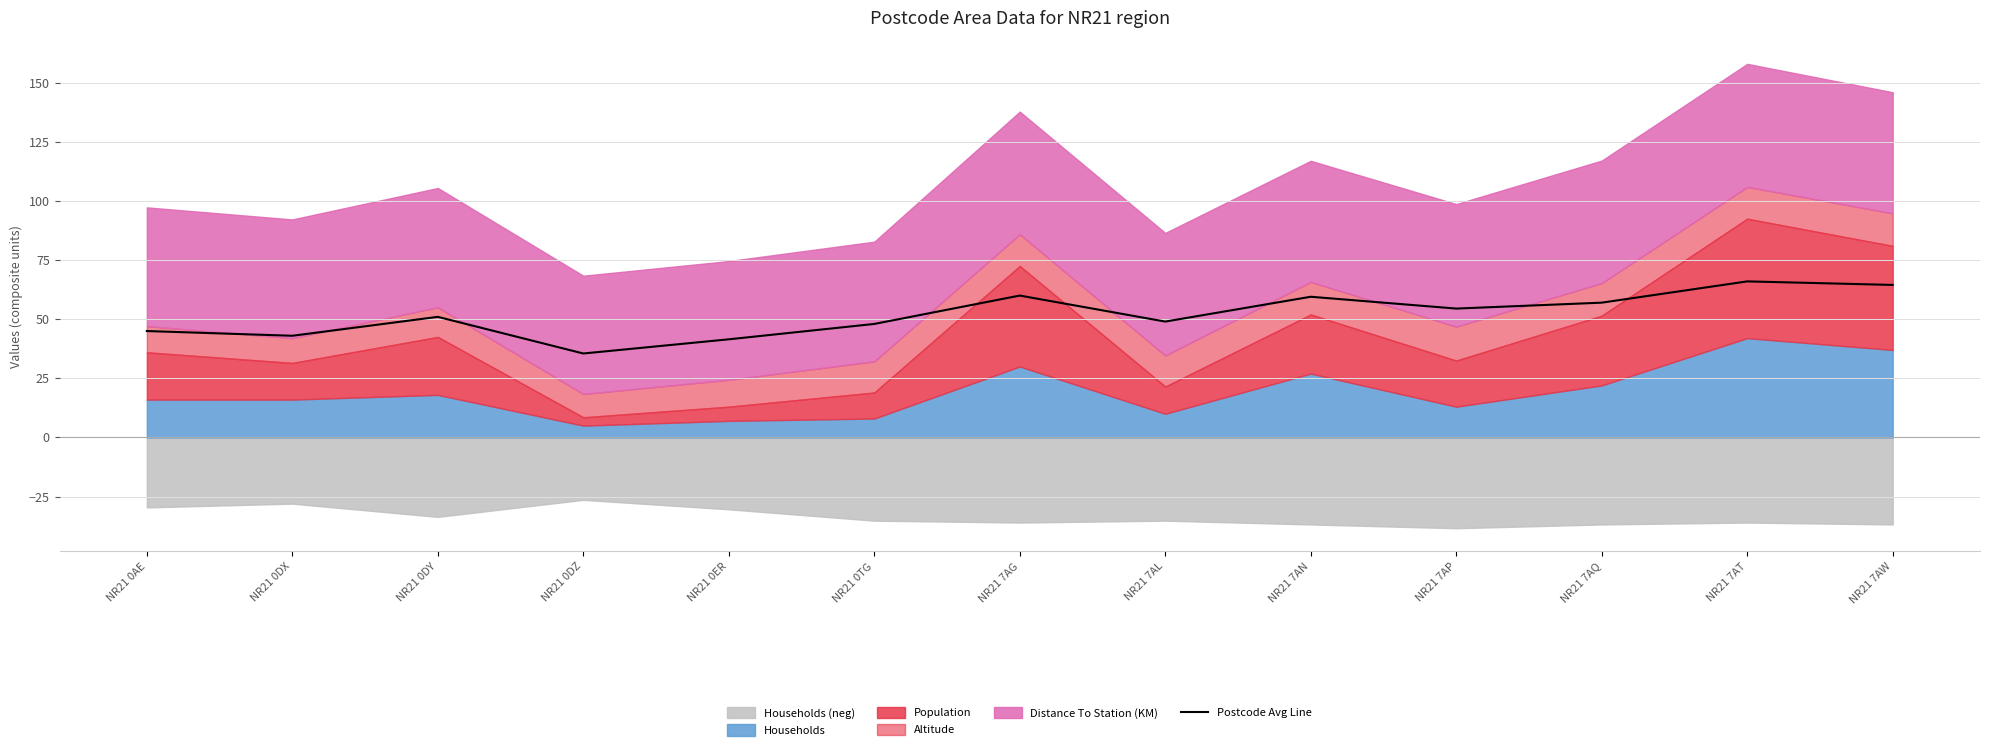

Between NR21 0DY and NR21 7AQ, which is larger?

NR21 7AQ